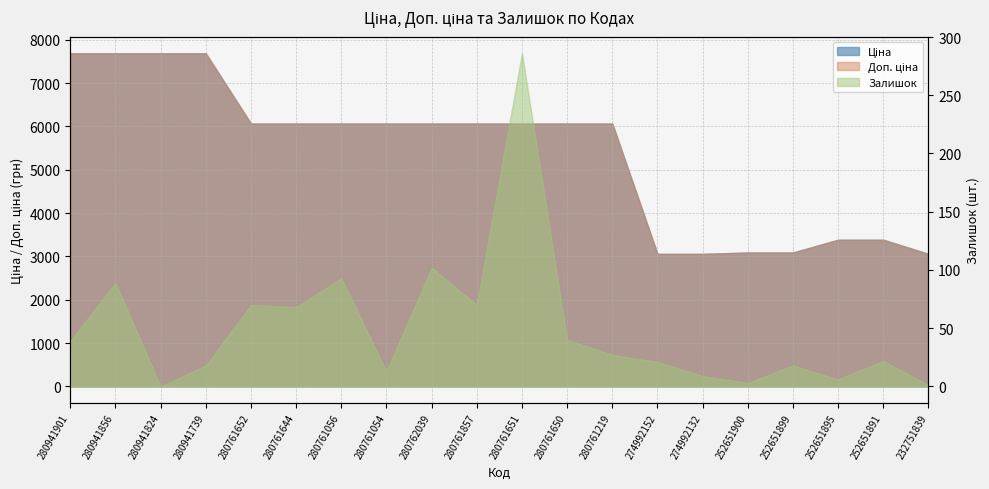

Reading right to left, list all the values displayed in this chart.

Ціна: 3059.7	3385.7	3385.7	3091.3	3091.3	3059.7	3059.7	6067.2	6067.2	6067.2	6067.2	6067.2	6067.2	6067.2	6067.2	6067.2	7688.0	7688.0	7688.0	7688.0
Доп. ціна: 3060.0	3386.0	3386.0	3091.0	3091.0	3060.0	3060.0	6067.2	6067.2	6067.2	6067.2	6067.2	6067.2	6067.2	6067.2	6067.2	7688.0	7688.0	7688.0	7688.0
Залишок: 1.0	22.0	6.0	18.0	3.0	9.0	21.0	27.0	40.0	286.0	70.0	102.0	13.0	93.0	68.0	70.0	18.0	0.0	89.0	39.0